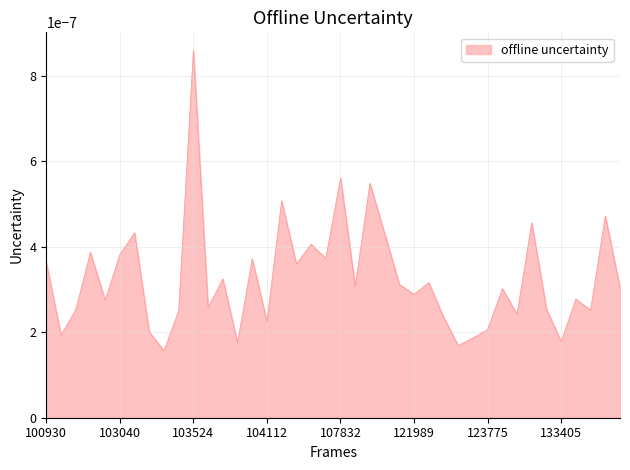

List the labels in order of value, largest first.

103524, 107832, 108542, 104346, 133946, 133040, 103160, 108715, 104472, 102912, 103040, 107659, 103997, 100930, 104355, 103643, 122525, 121819, 108369, 133958, 132136, 121989, 133762, 102919, 103634, 133223, 102792, 133775, 103515, 132309, 123251, 104112, 123775, 103279, 102671, 123600, 133405, 103760, 123428, 103396